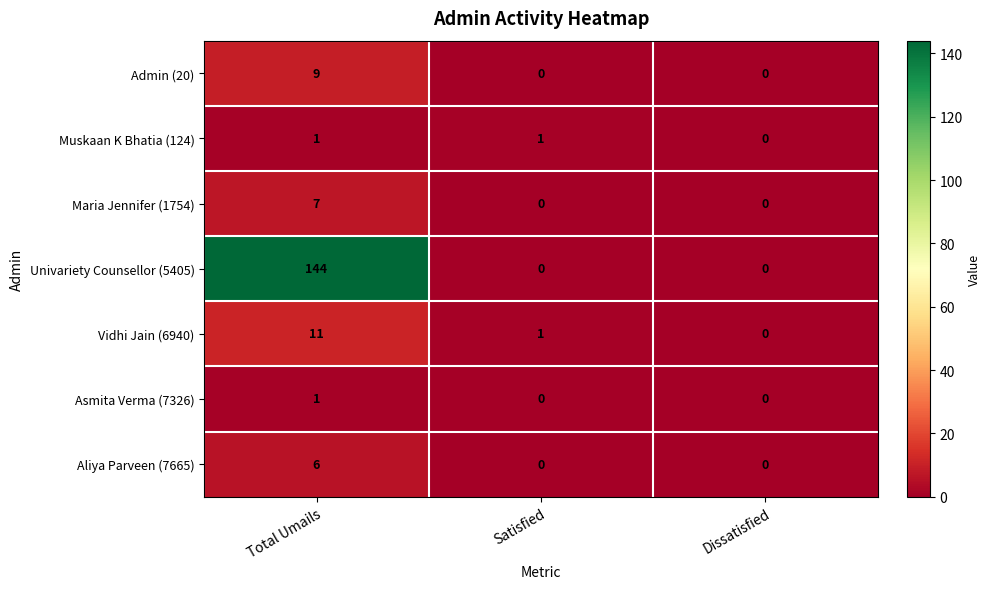

What is the maximum value for Aliya Parveen (7665)?

6